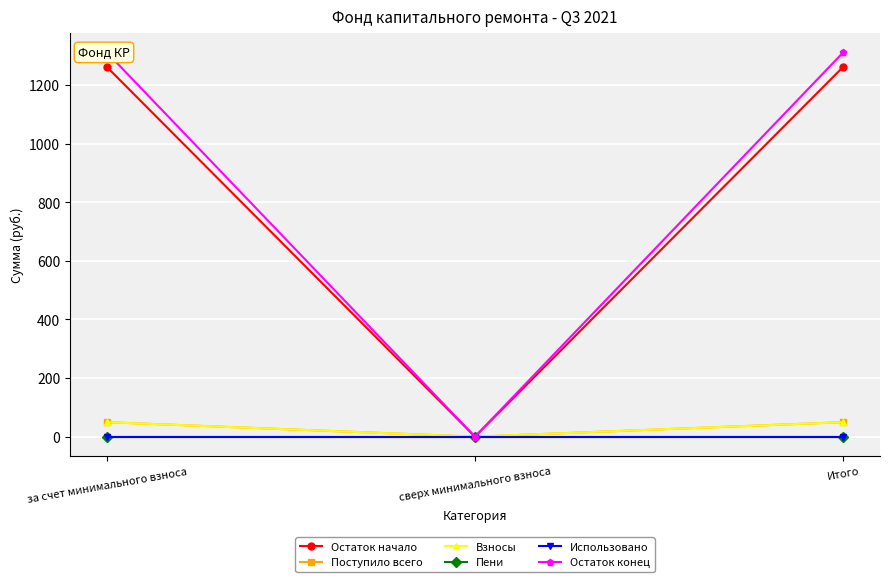

At which category is the sum across all series the highest?

за счет минимального взноса